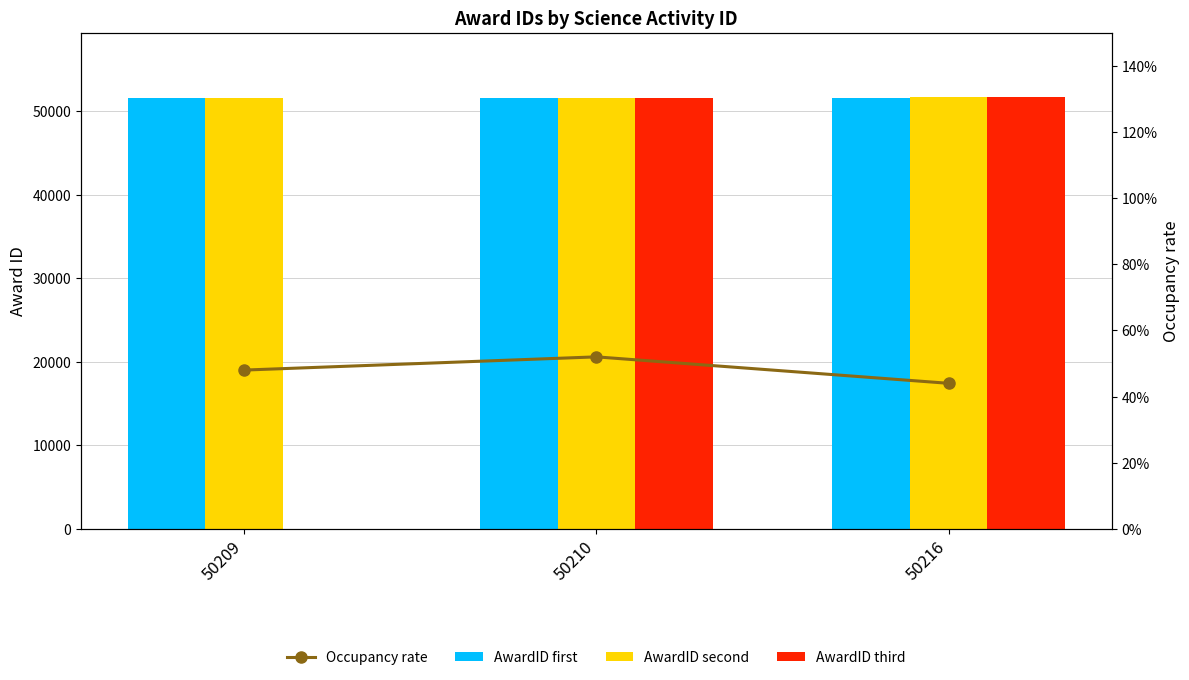

How many series are shown in this chart?

4